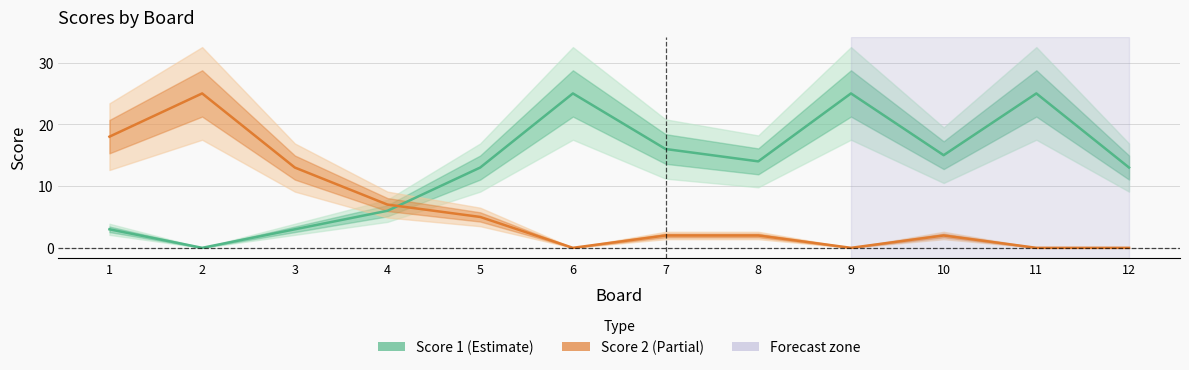

Reading right to left, extract all data points from this chart.

Score 1: 12=13	11=25	10=15	9=25	8=14	7=16	6=25	5=13	4=6	3=3	2=0	1=3
Score 2: 12=0	11=0	10=2	9=0	8=2	7=2	6=0	5=5	4=7	3=13	2=25	1=18